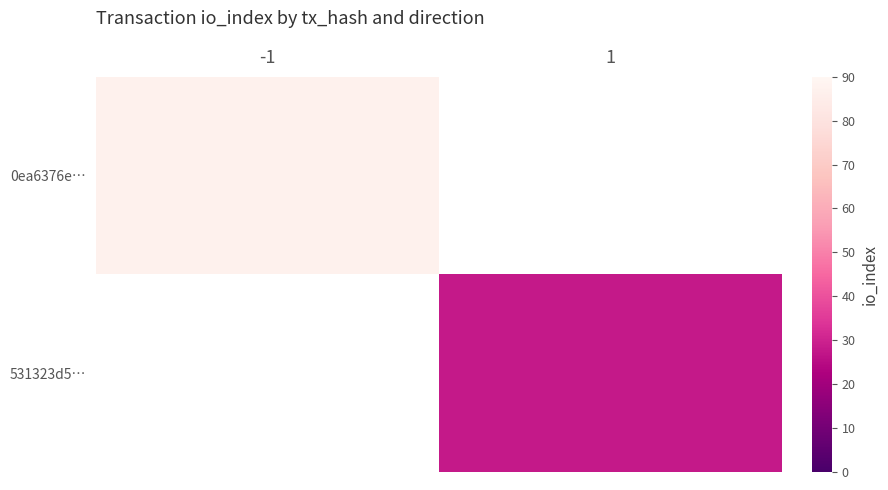

How many positive values does the 0ea6376e… series have?

1